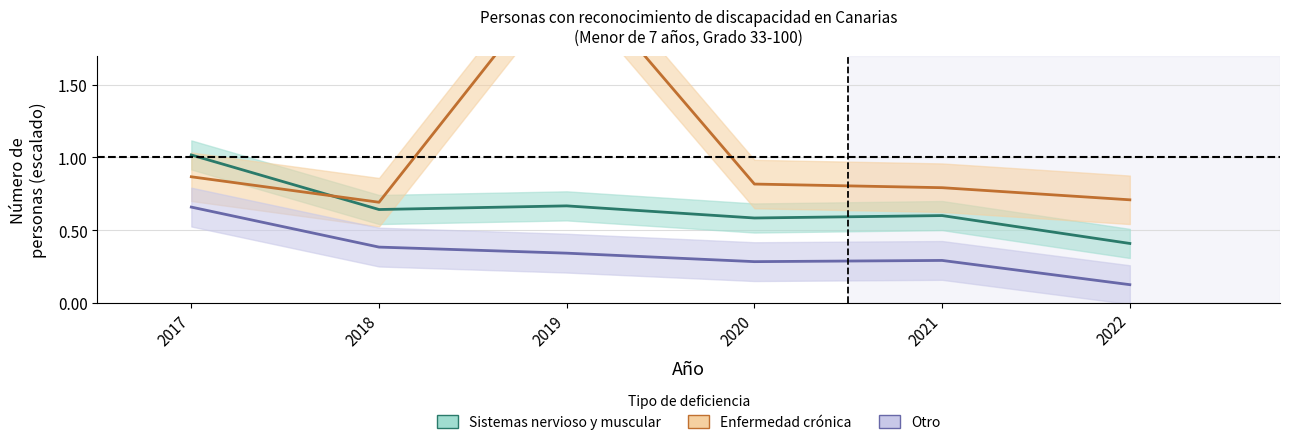

At which category does the chart reach its peak across all series?

2019